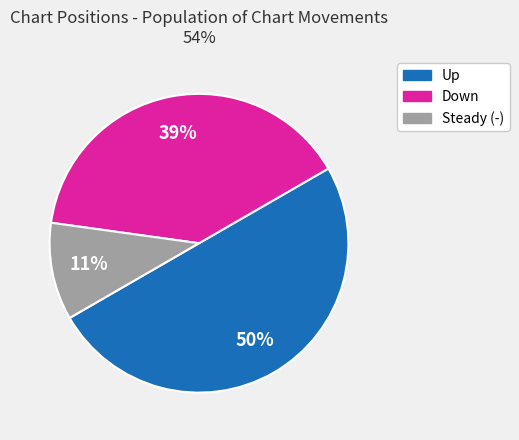

To the nearest percent, what is the average slice percentage?

33%